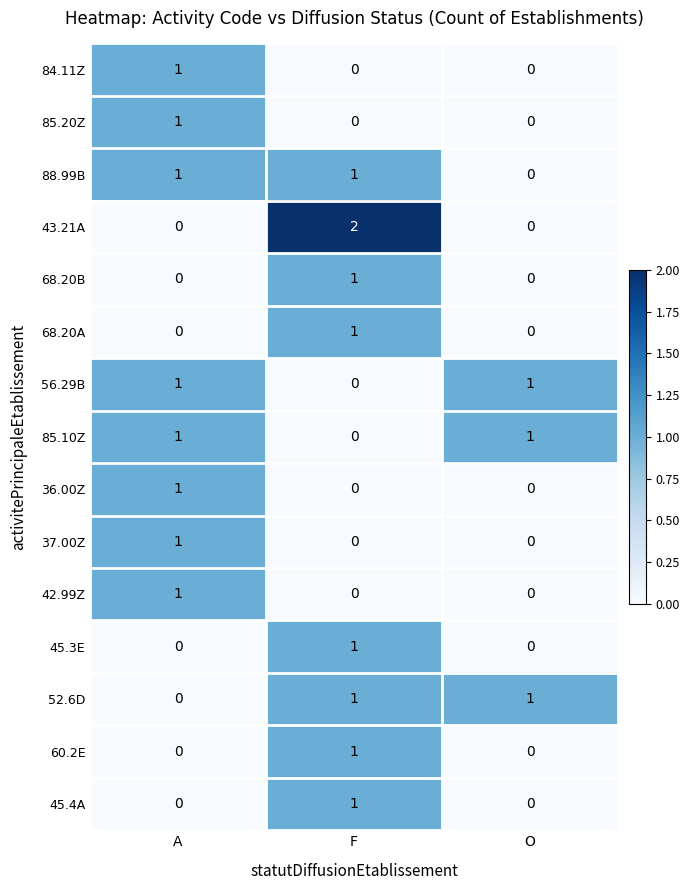

Is it true that 56.29B equals 2 at O?

False